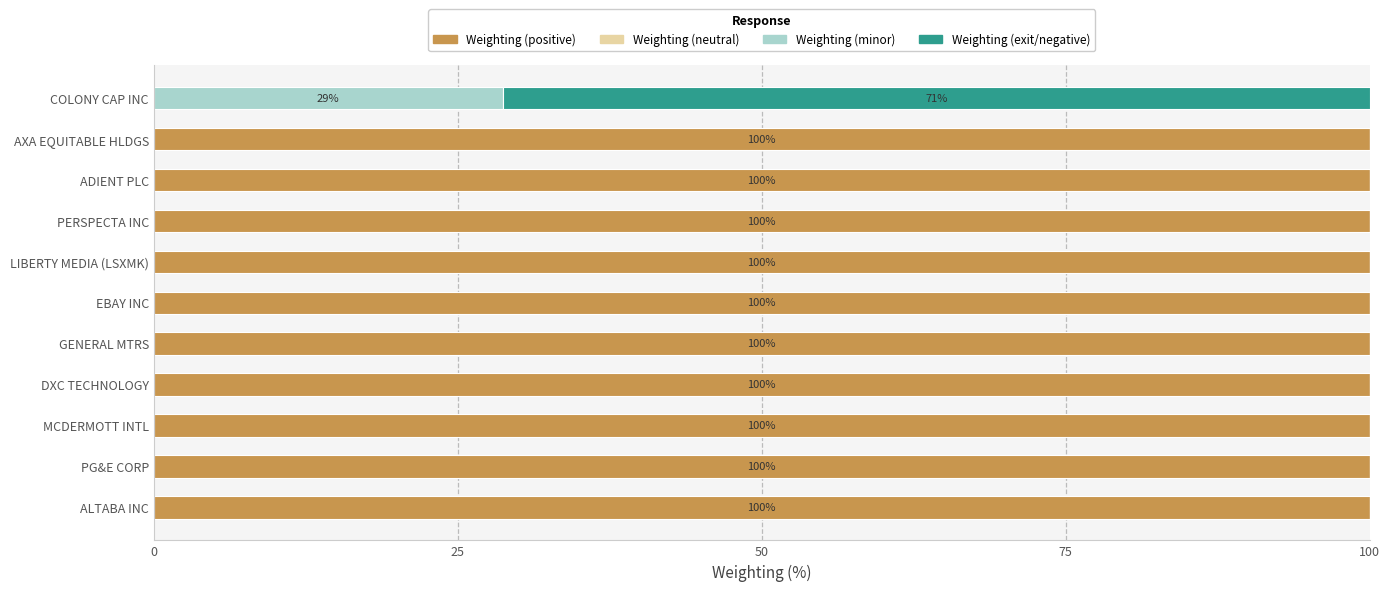

What is the sum of the Weighting (positive) values at ALTABA INC and AXA EQUITABLE HLDGS?

200.0